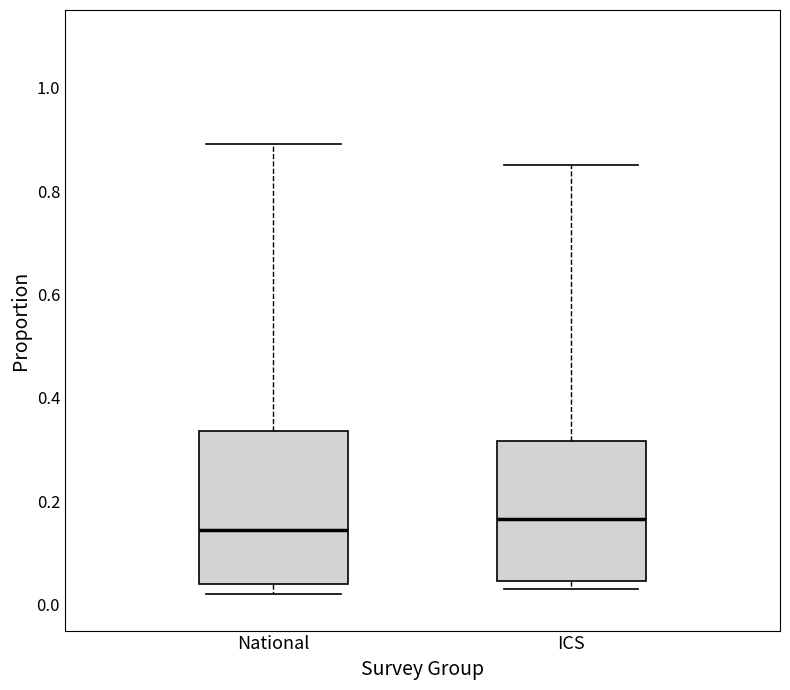

Which box has the highest median line?

ICS